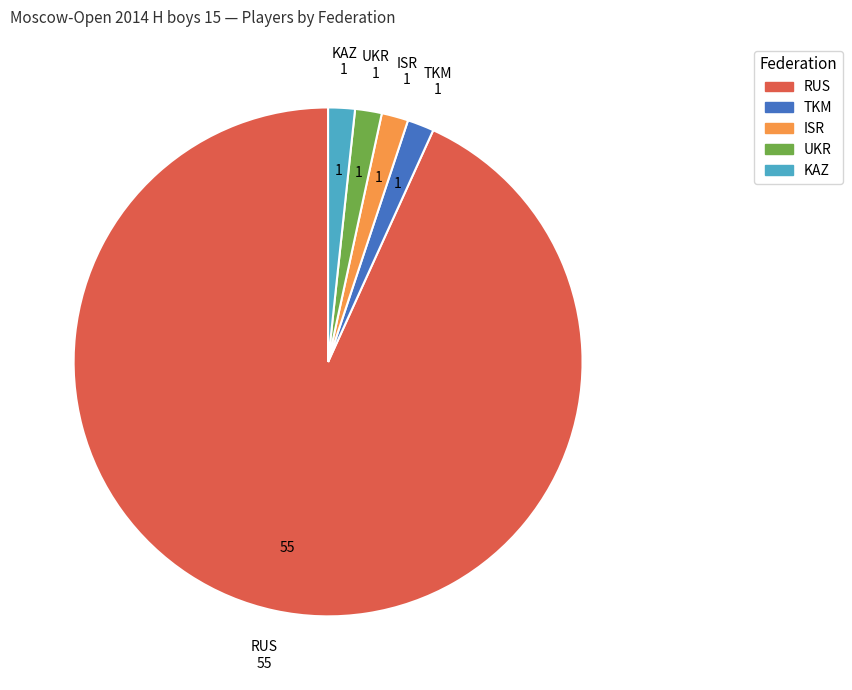

True or false: UKR accounts for 2% of the total.

True